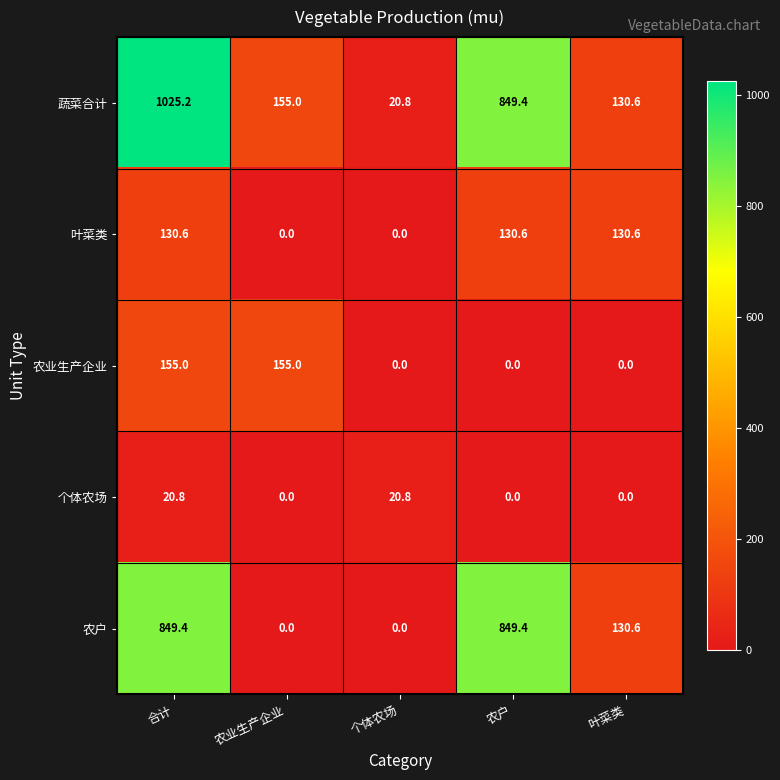

Which series changed the most between 合计 and 个体农场?

蔬菜合计